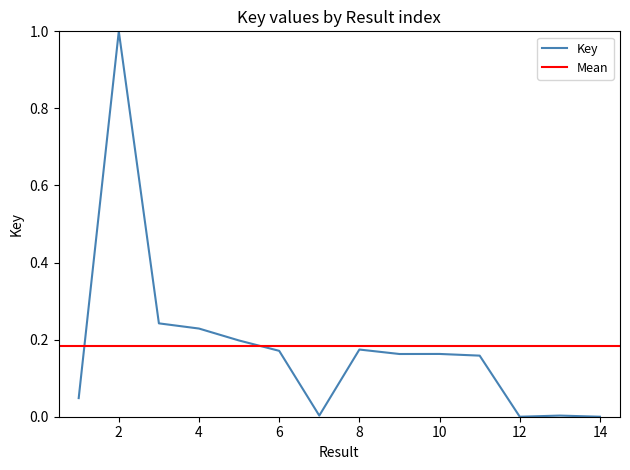

At which category does the data reach its first local valley?

7